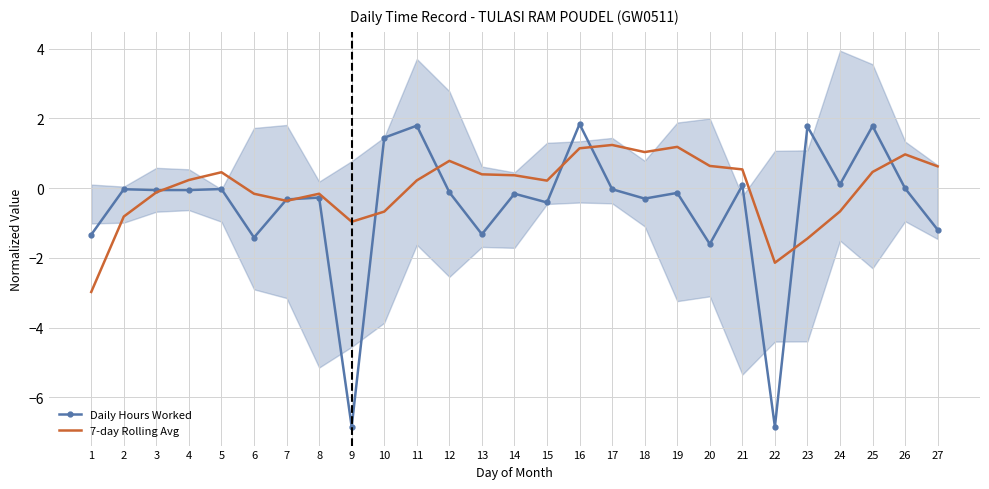

What is the average value of the Daily Hours Worked series?

-0.5